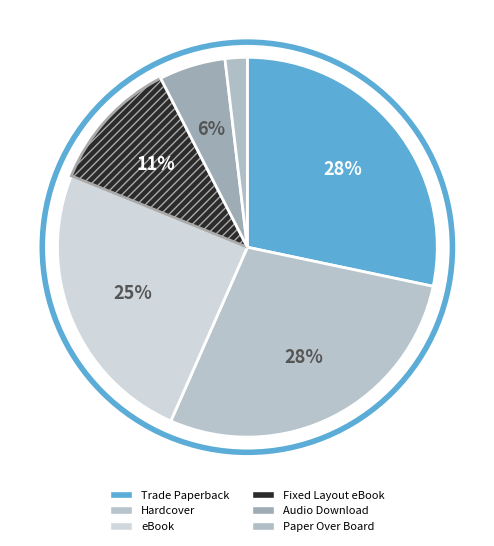

Count the number of slices in the pie.

6